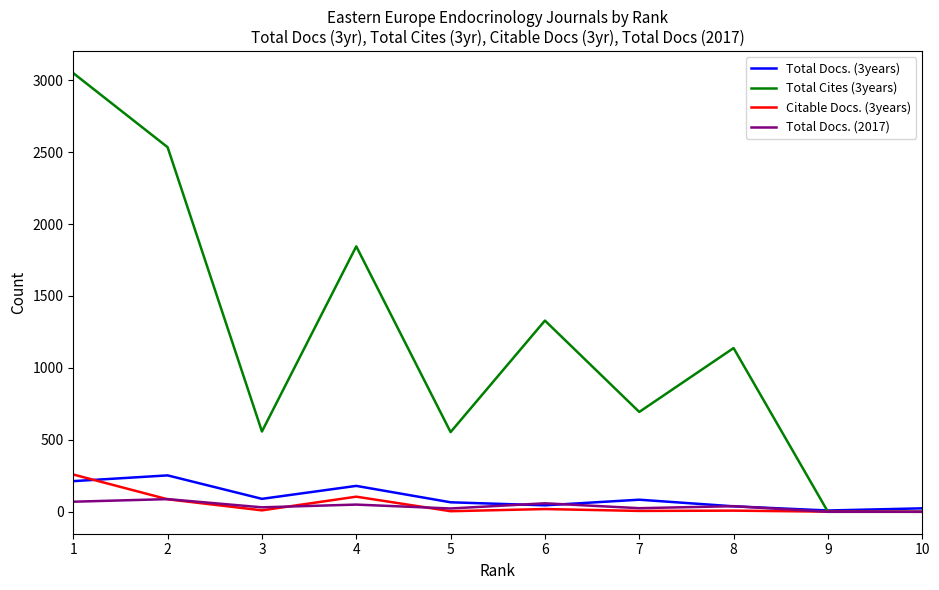

Which series has the largest total across all categories?

Total Cites (3years)